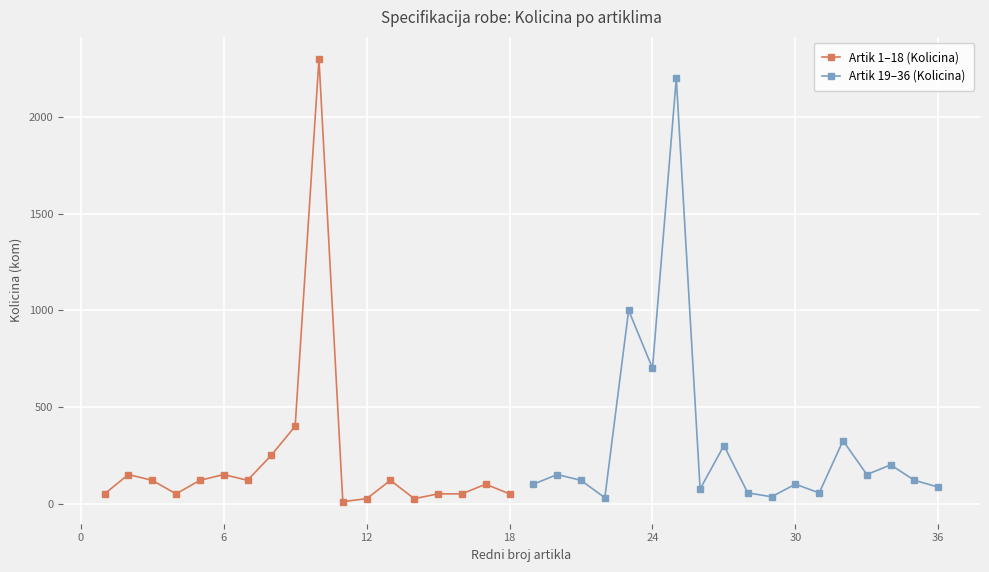

True or false: Artik 1–18 (Kolicina) has more than 0 points higher than both neighbors.

True